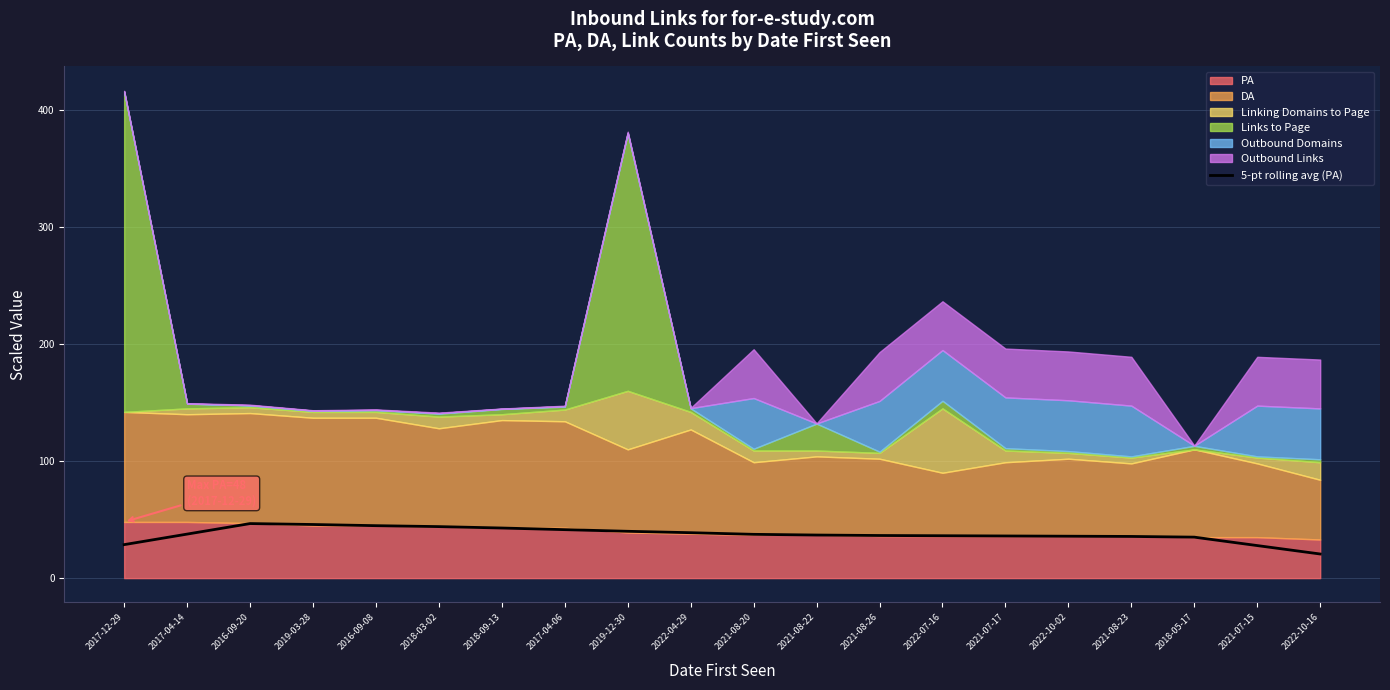

Reading left to right, list all the values displayed in this chart.

28.6	37.6	46.6	45.8	44.8	44.0	42.8	41.4	40.0	38.8	37.4	36.8	36.4	36.2	36.0	35.8	35.6	35.0	27.8	20.6